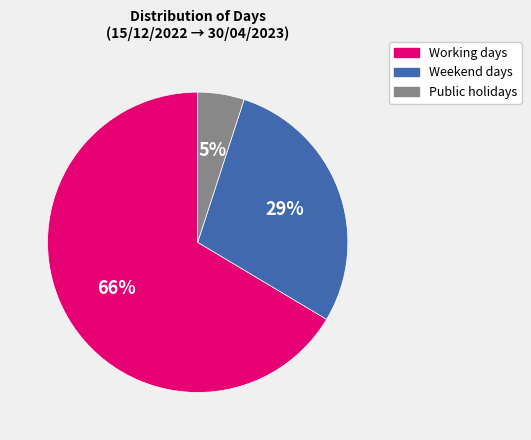

Is it true that Weekend days is 19% of the pie?

False